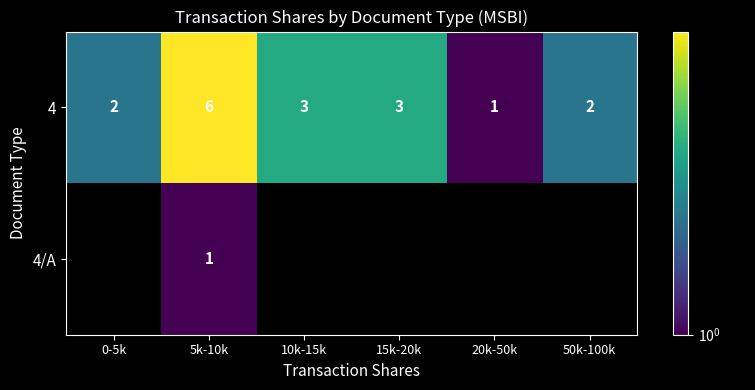

At which label does 4 reach its peak?

5k-10k